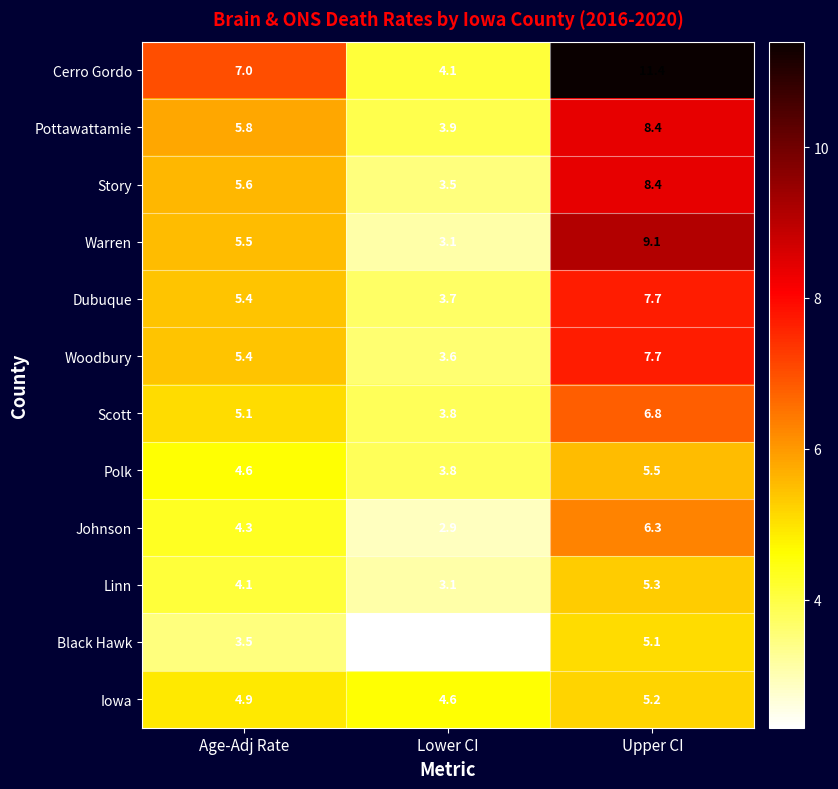

The Scott series shows 3.8 at Lower CI. True or false?

True